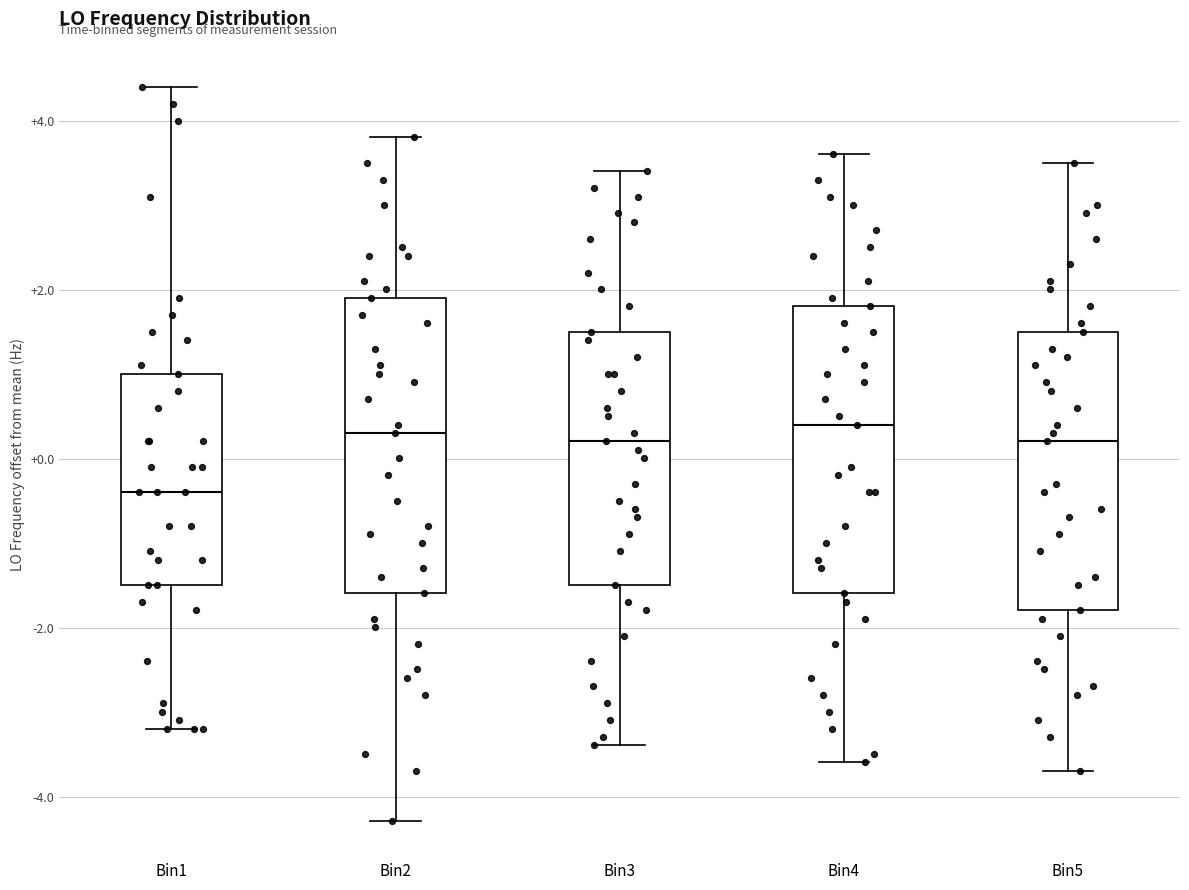

Reading left to right, read every box against the y-axis: the position of its median line, the range the box covers, and the ends of its whiskers. The values are not printed on the chart, so give them approximately, as read against the axis.

Bin1: median -0.4, box -1.4 to 1.0, whiskers -3.2 to 4.4
Bin2: median 0.4, box -1.6 to 2.0, whiskers -4.2 to 3.8
Bin3: median 0.2, box -1.4 to 1.6, whiskers -3.4 to 3.4
Bin4: median 0.4, box -1.6 to 1.8, whiskers -3.6 to 3.6
Bin5: median 0.2, box -1.8 to 1.6, whiskers -3.6 to 3.6